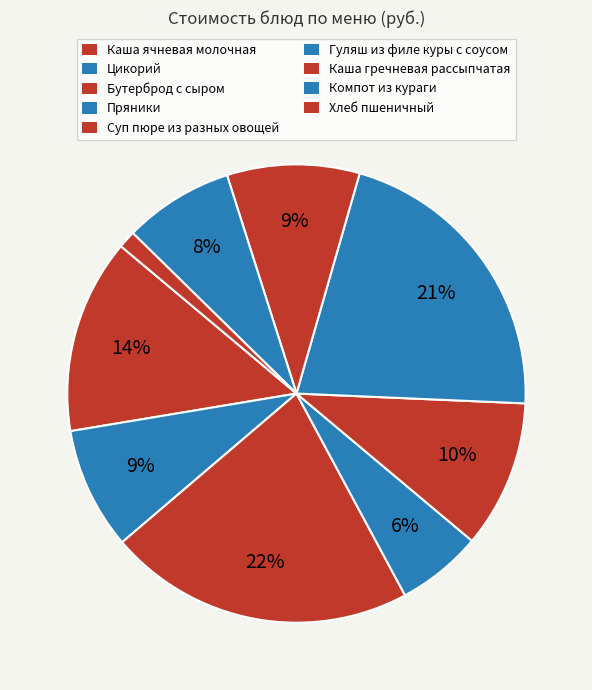

Is there a majority slice in this chart?

No